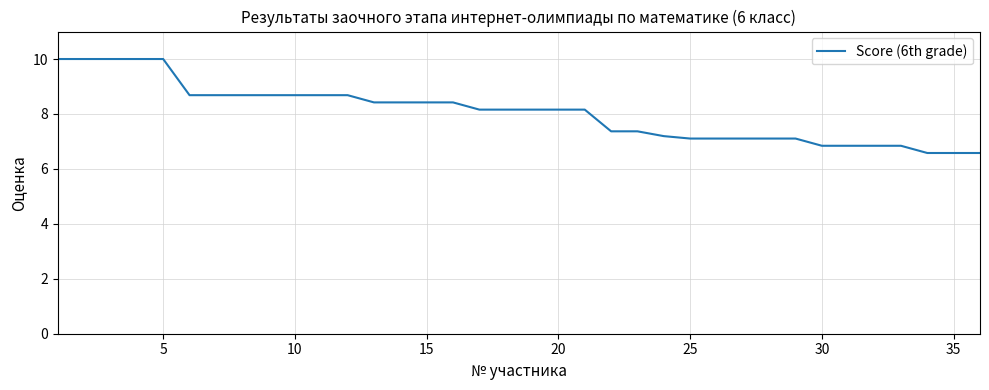

What is the maximum value shown in the chart?

10.0